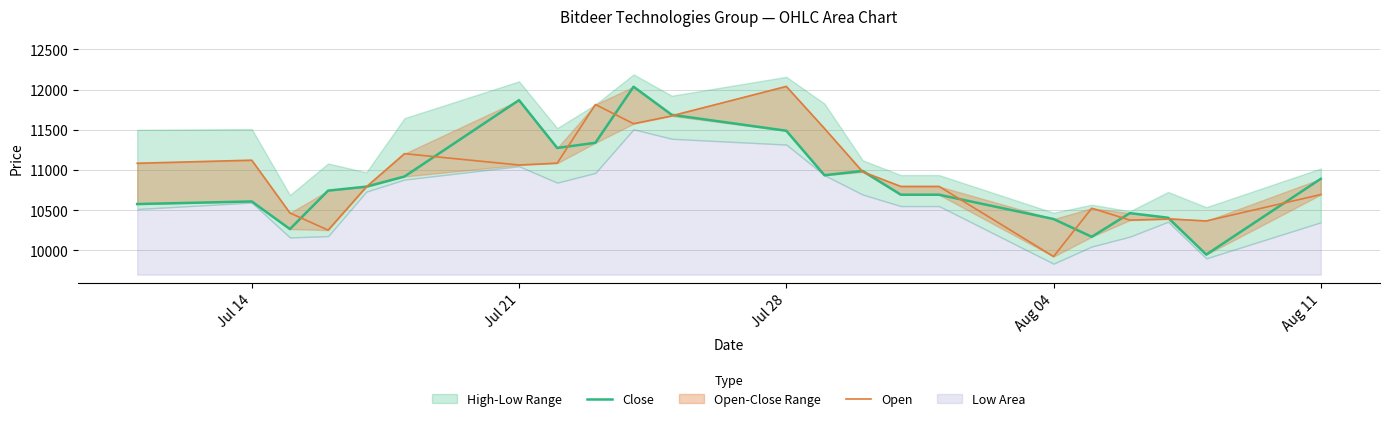

Which series has the largest total across all categories?

Open